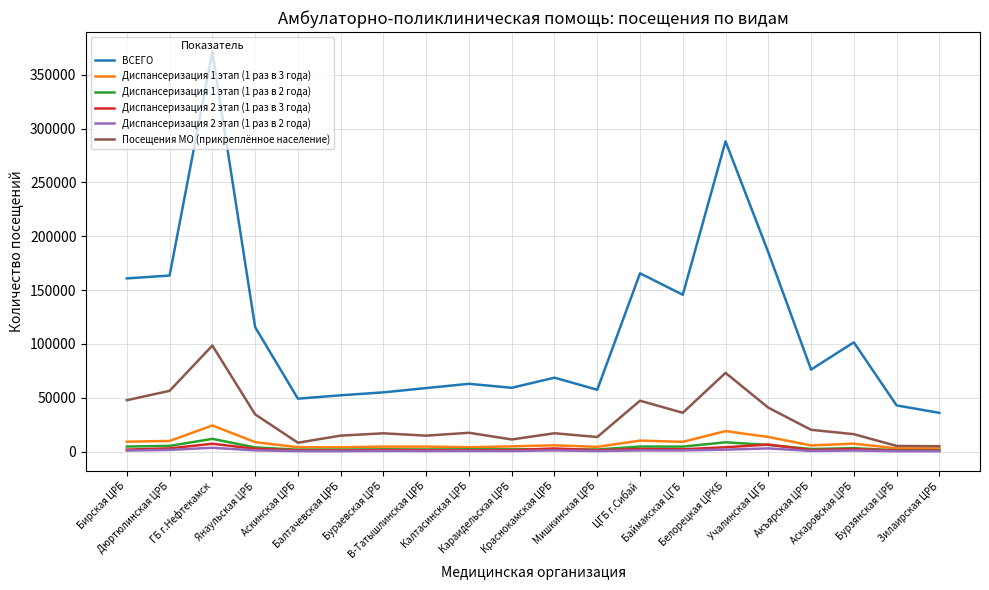

True or false: ВСЕГО and Диспансеризация 1 этап (1 раз в 2 года) cross at least once.

False